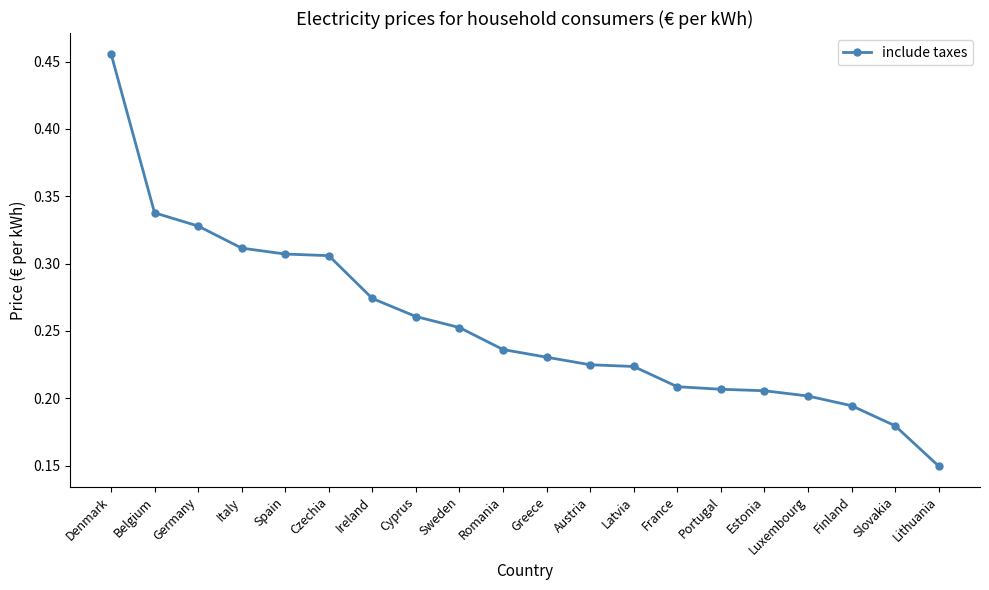

Which category has the highest value across all series?

Denmark